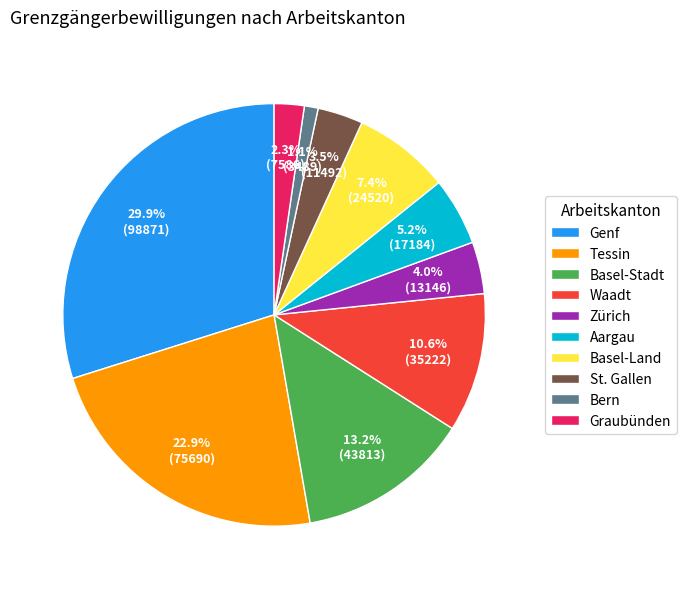

To the nearest percent, what is the combined percentage of Graubünden and St. Gallen?

6%